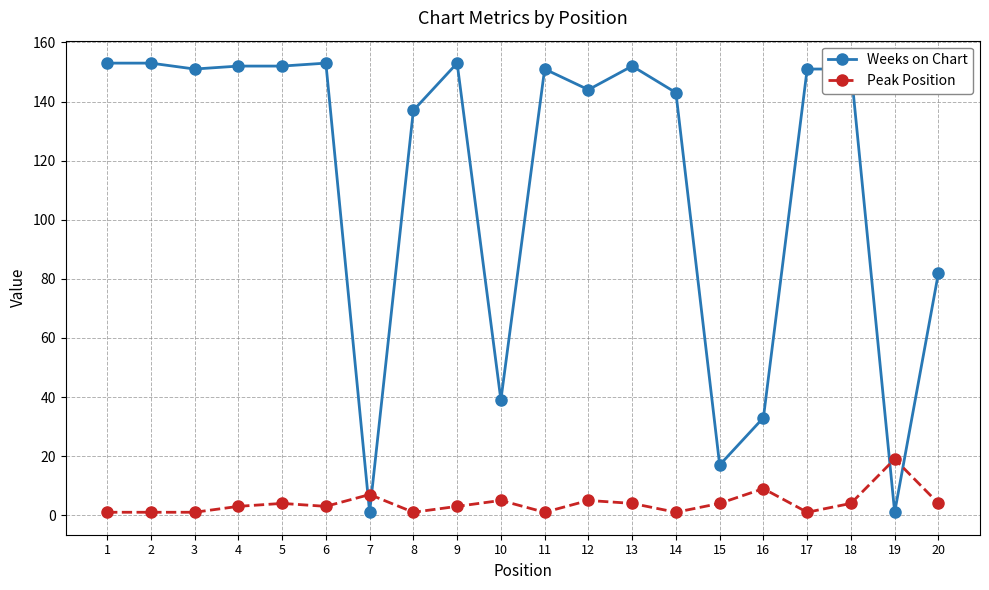

True or false: Peak Position has a value of 7 at 7.

True